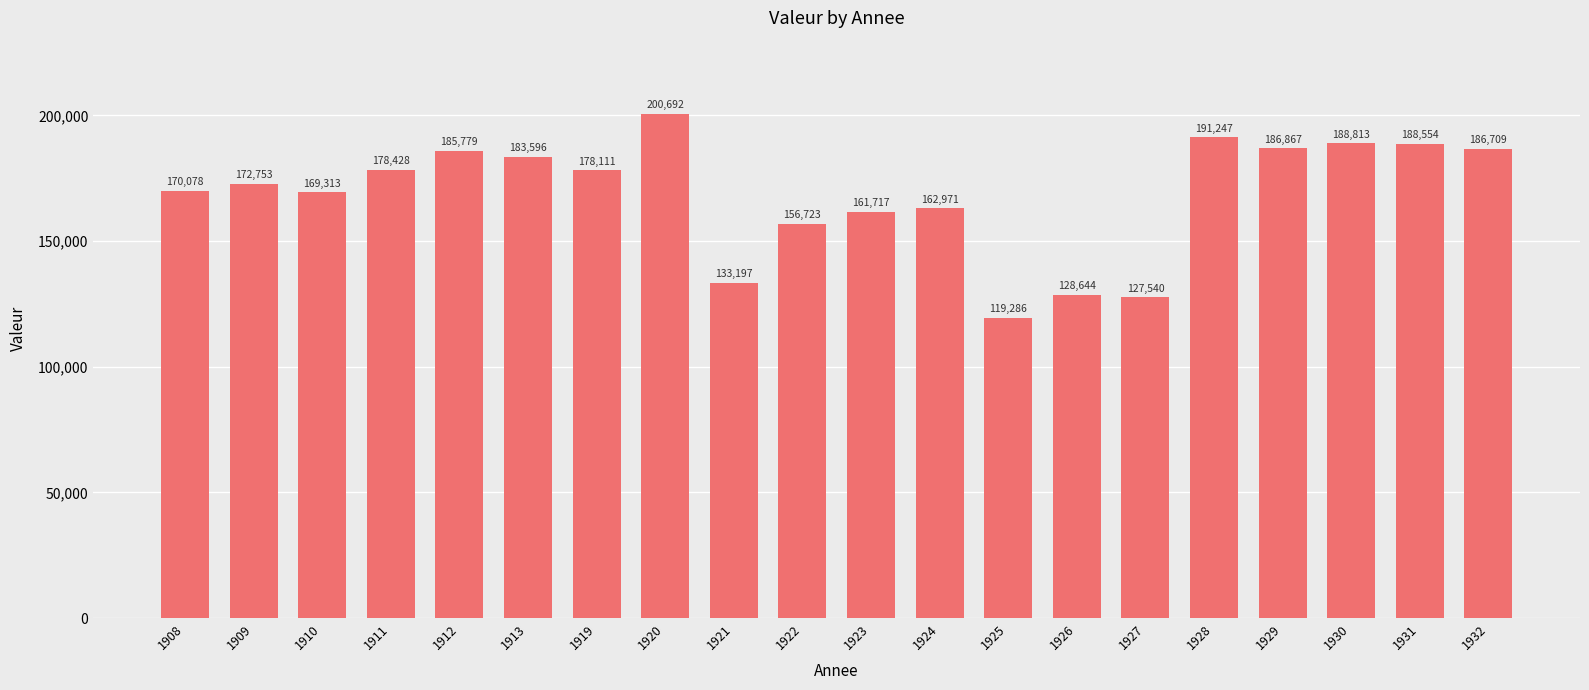

At which label is the value closest to 159989?

1923